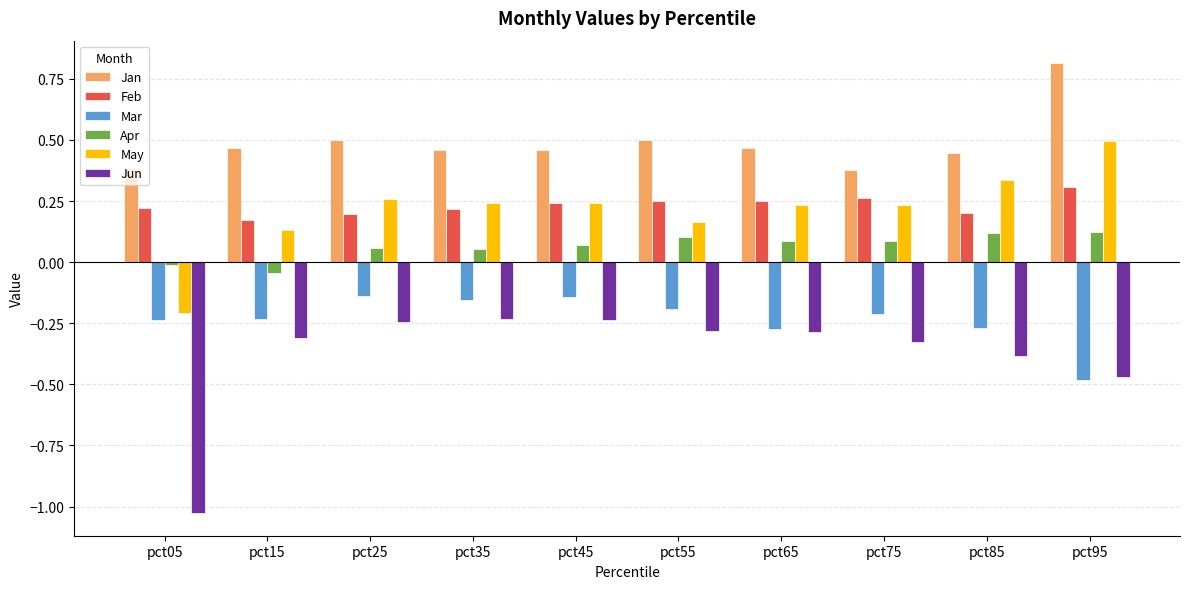

What is the spread (max minus min) of values at pct25?

0.7